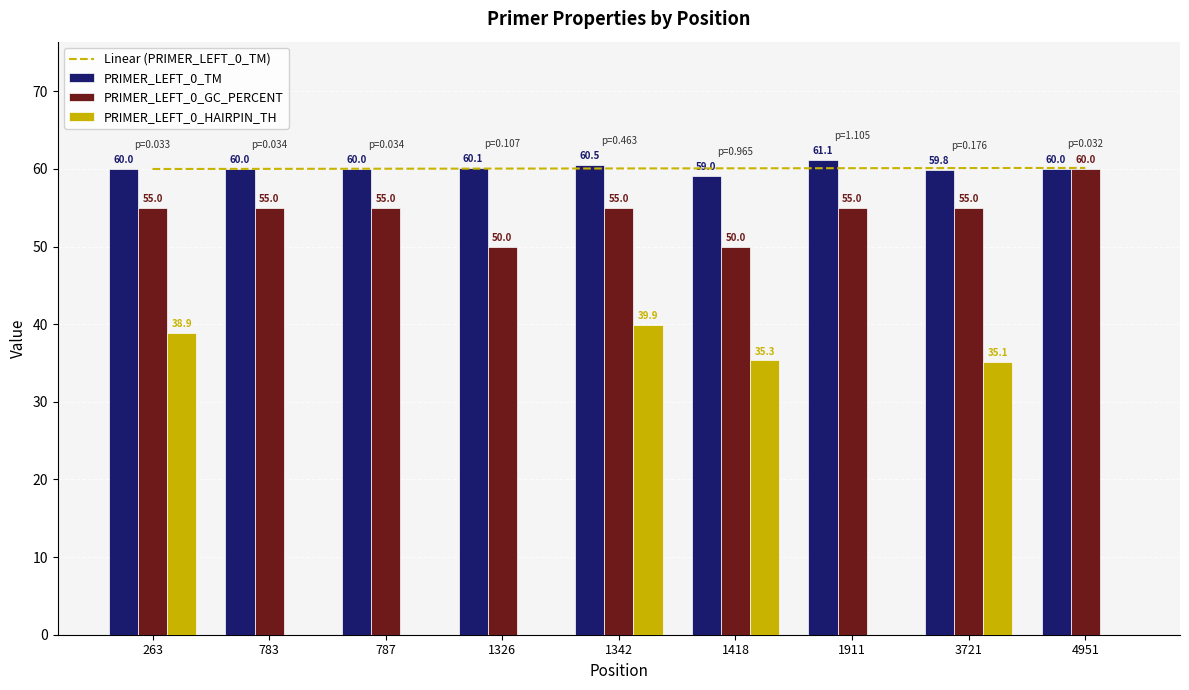

At which label is PRIMER_LEFT_0_HAIRPIN_TH closest to 19?

3721